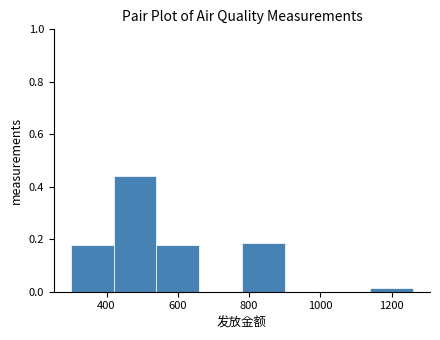

Reading left to right, list every bar in this chart as the range it spans on the x-axis followed by its height. The values are not printed on the chart, so give them approximately, as read against the axis.

300 to 420: 0.18
420 to 540: 0.44
540 to 660: 0.18
660 to 780: 0
780 to 900: 0.18
900 to 1020: 0
1020 to 1140: 0
1140 to 1260: under 0.02